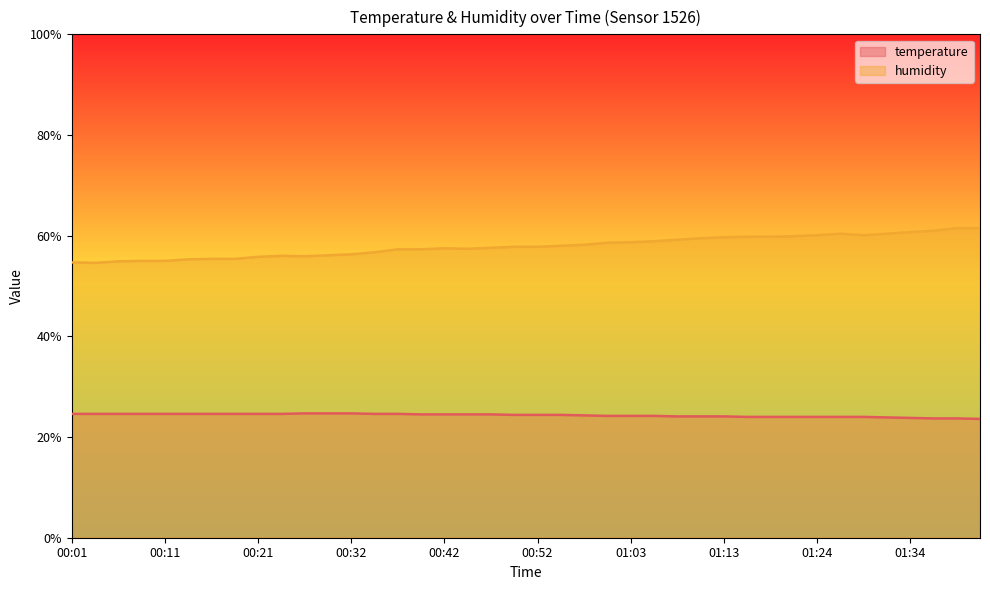

What is the sum of the humidity values at 00:39 and 00:24?

113.3